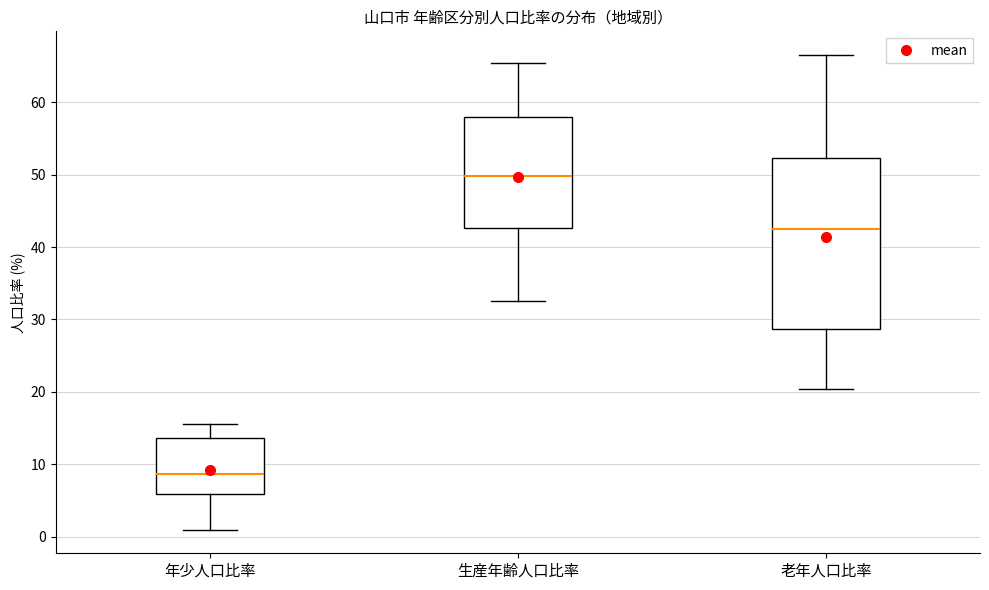

Comparing the boxes themselves (not the whiskers), which one is the tallest?

老年人口比率